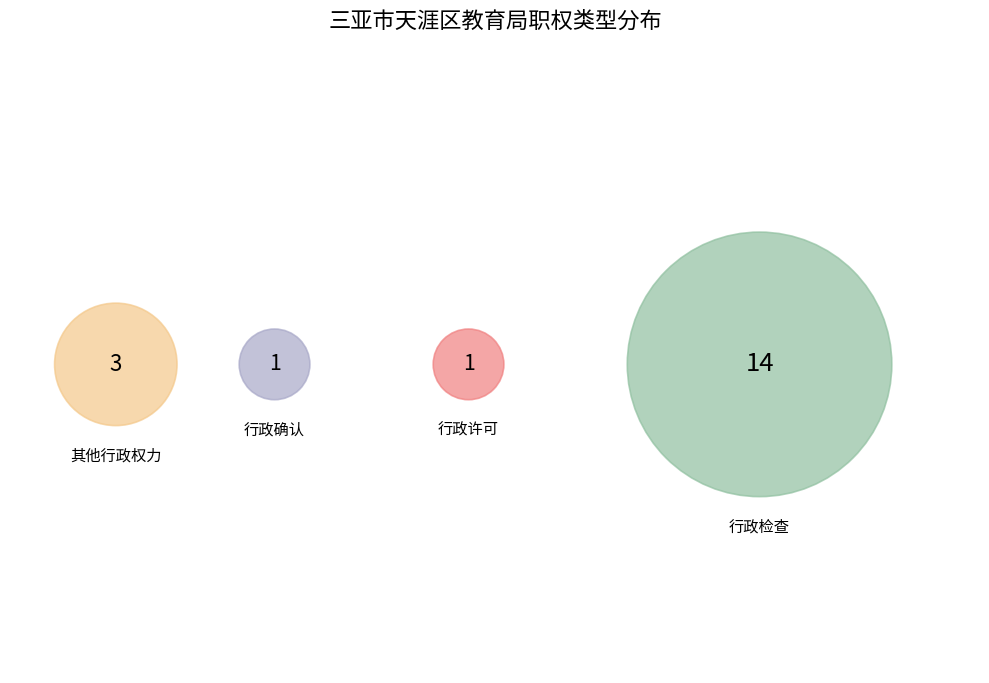

To the nearest percent, what percentage of the pie is 行政许可?

5%